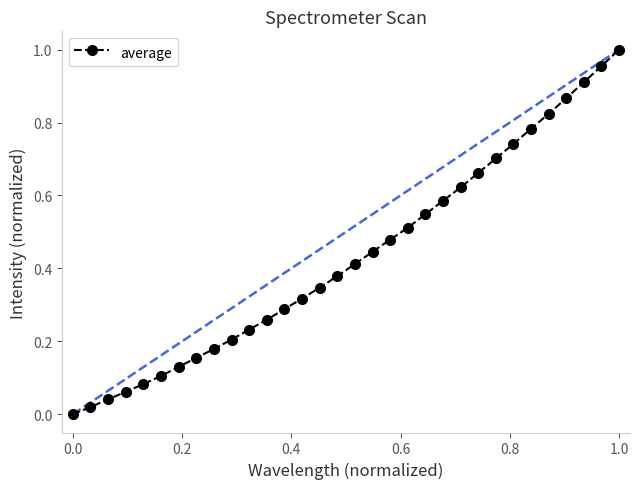

What is the sum of all values?

13.8